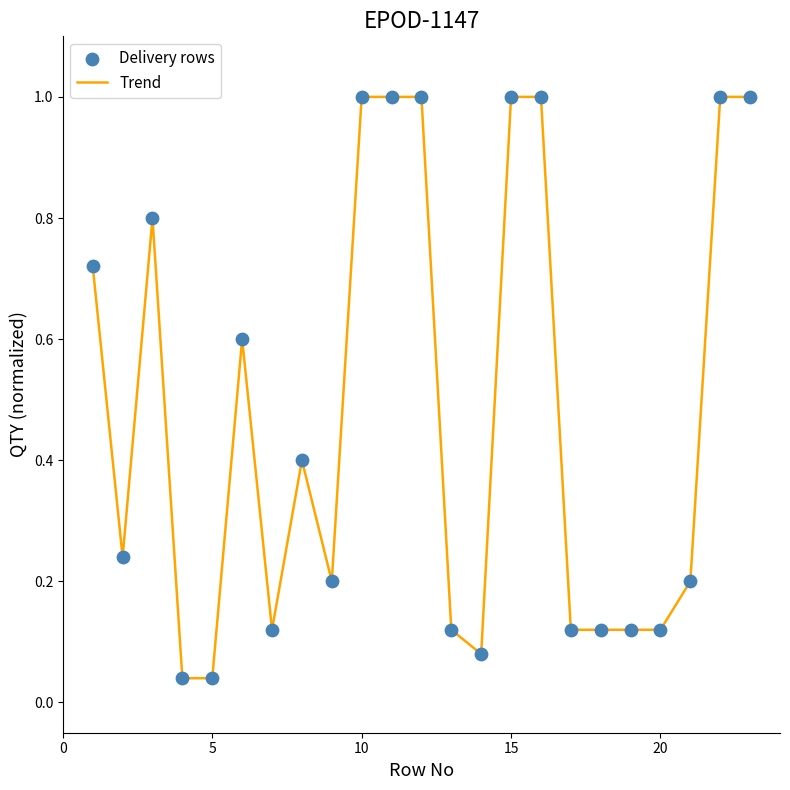

What is the difference between the maximum and minimum values?

1.0